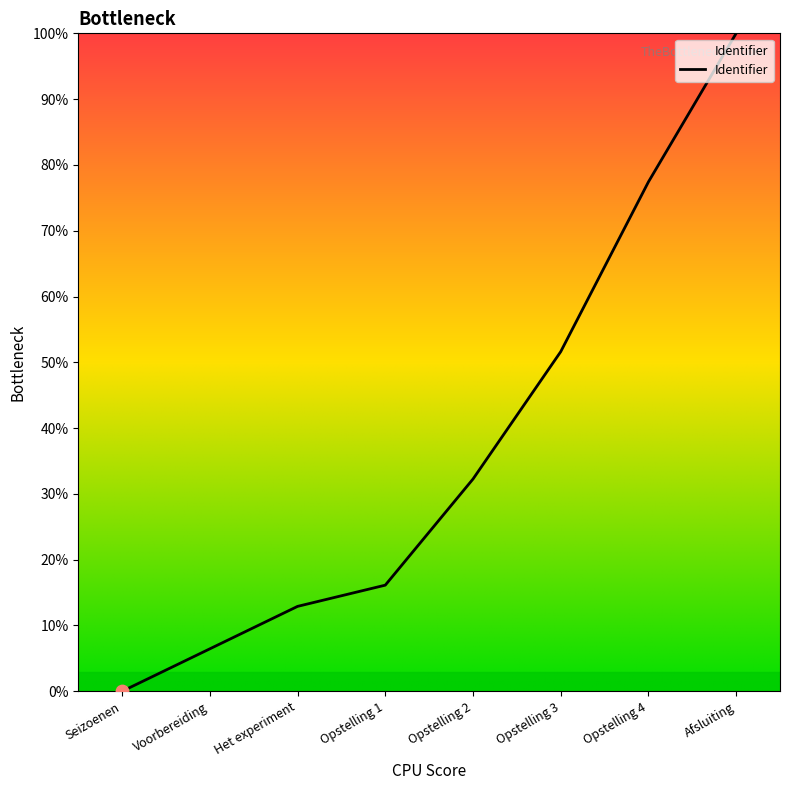

What is the change in value from Opstelling 3 to Opstelling 4?

+25.8